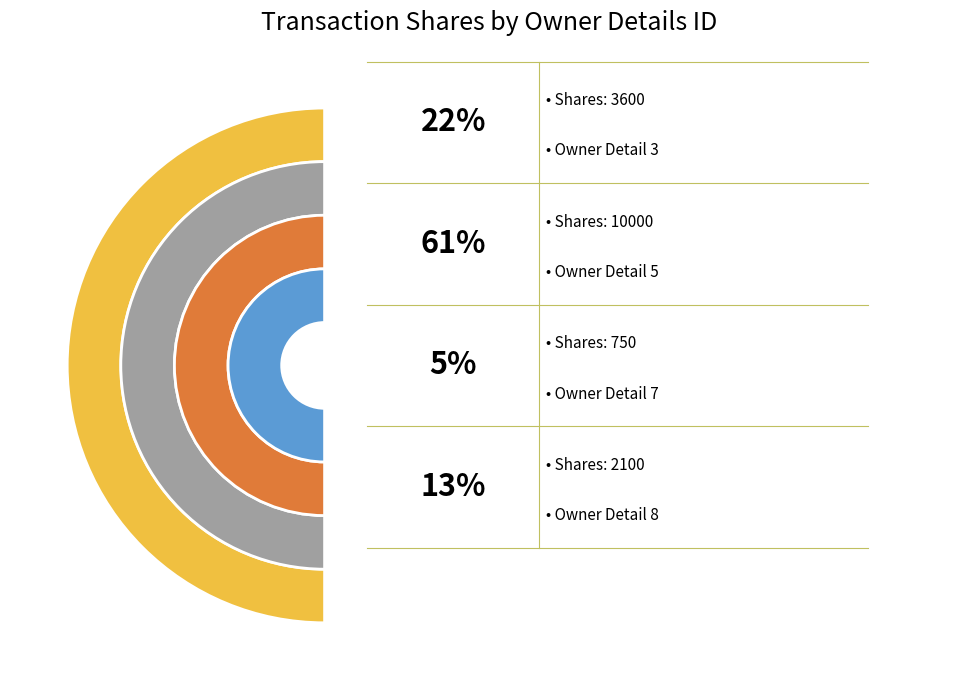

What is the smallest slice in the pie chart?

rptOwnerDetailsId=7